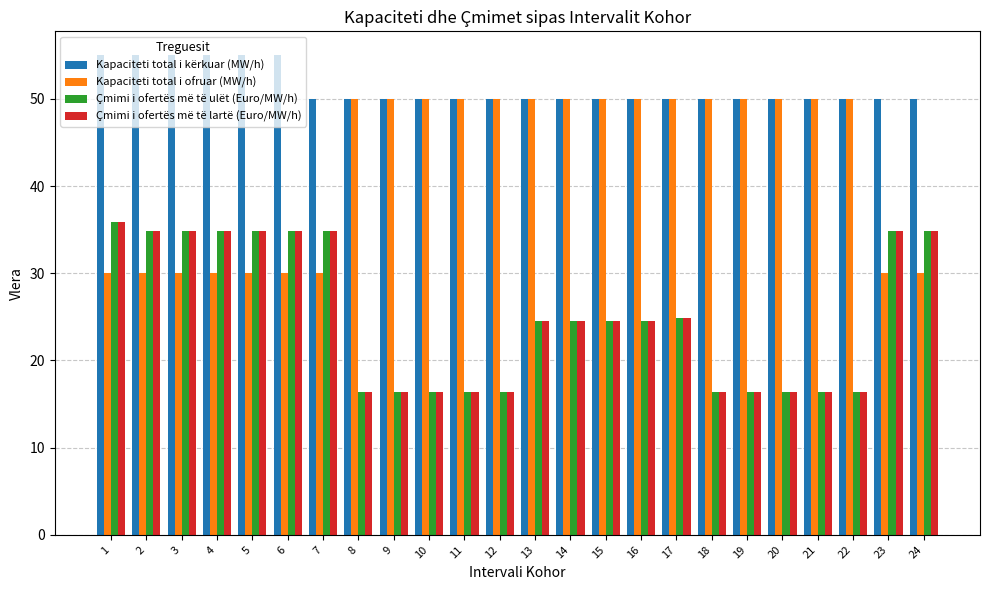

At how many categories does at least one series exceed 37?

24